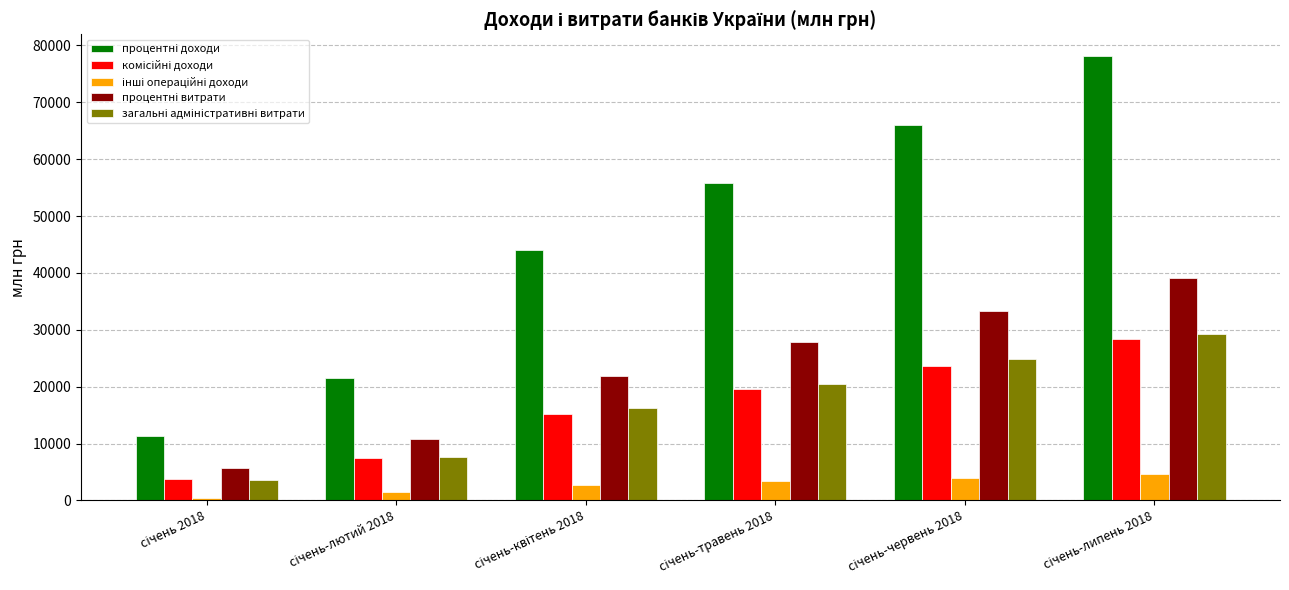

What is the greatest value displayed?

78045